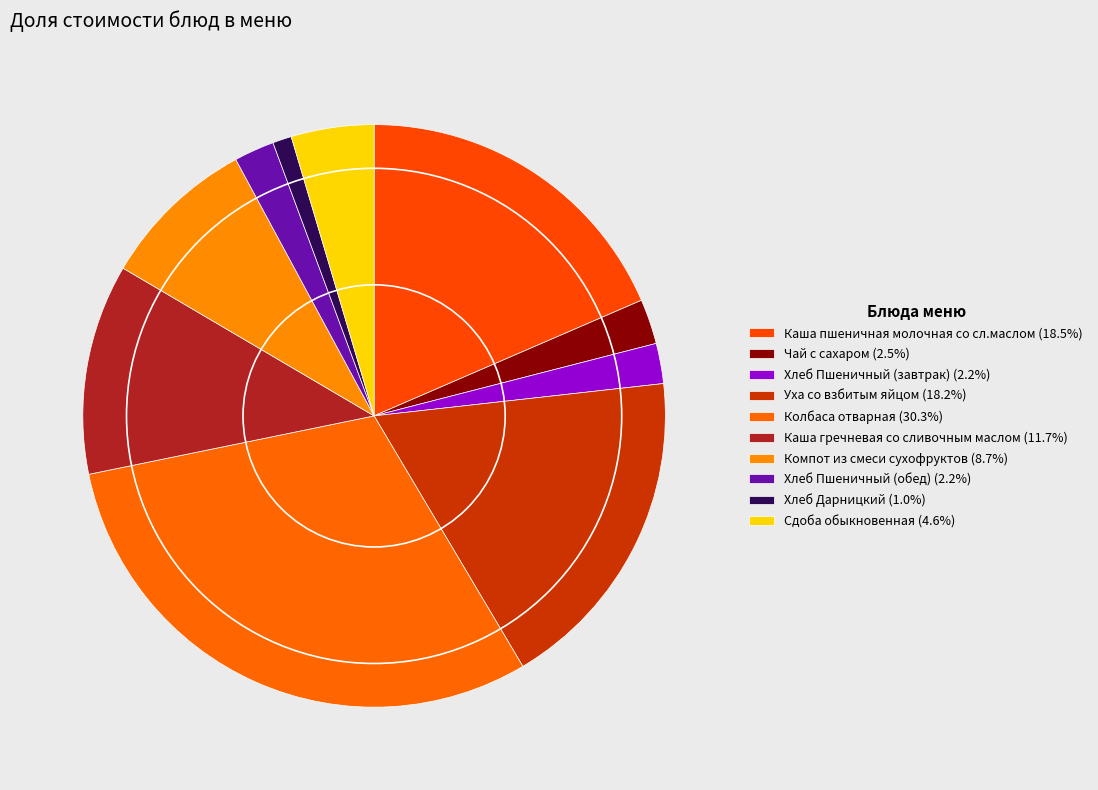

How many segments does this pie chart have?

10